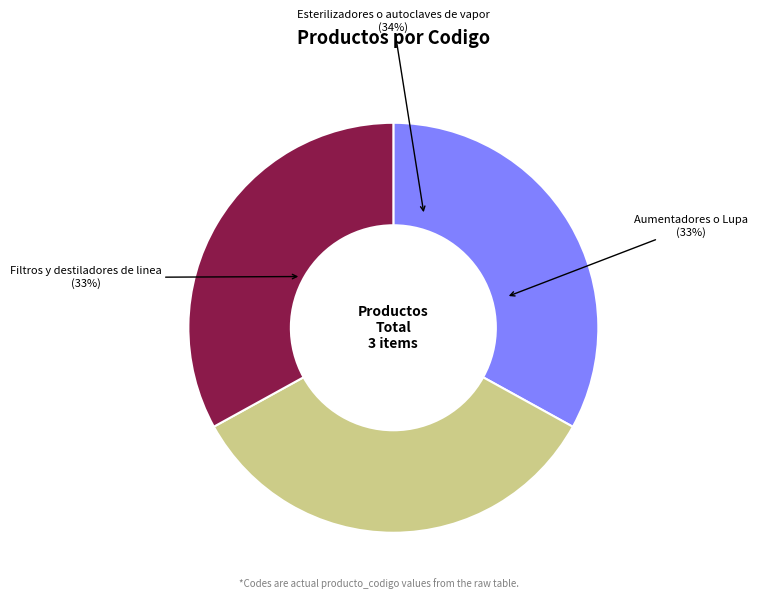

What is the total percentage of Aumentadores o Lupa and Esterilizadores o autoclaves de vapor?

67.0%